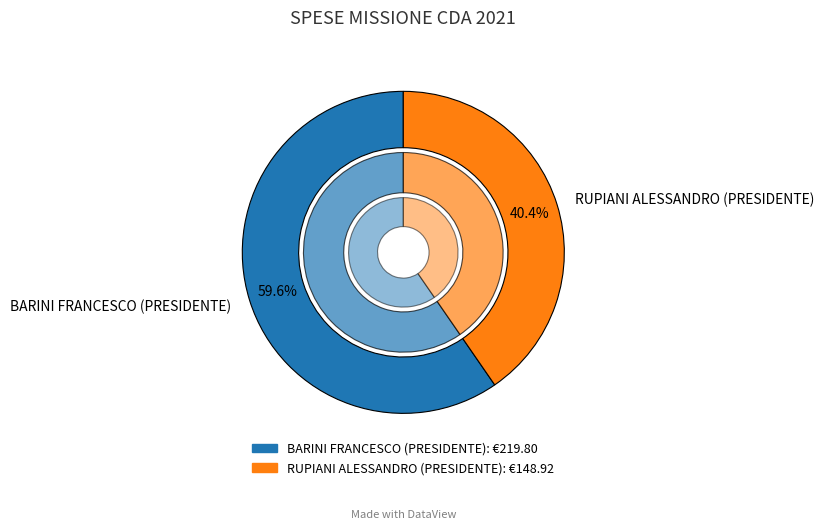

Is it true that BARINI FRANCESCO (PRESIDENTE) is 60% of the pie?

True